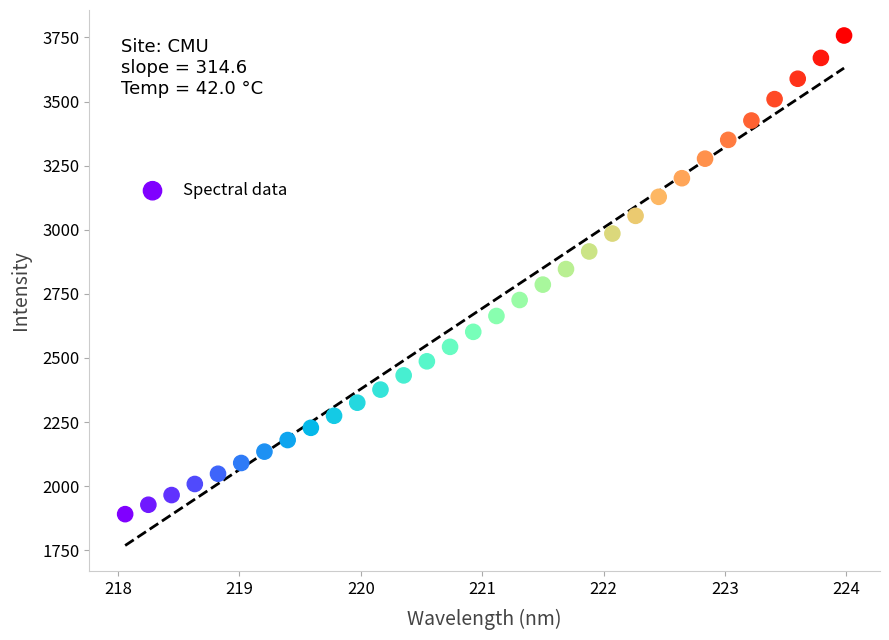

What is the range of Y values (max minus min)?

1867.0